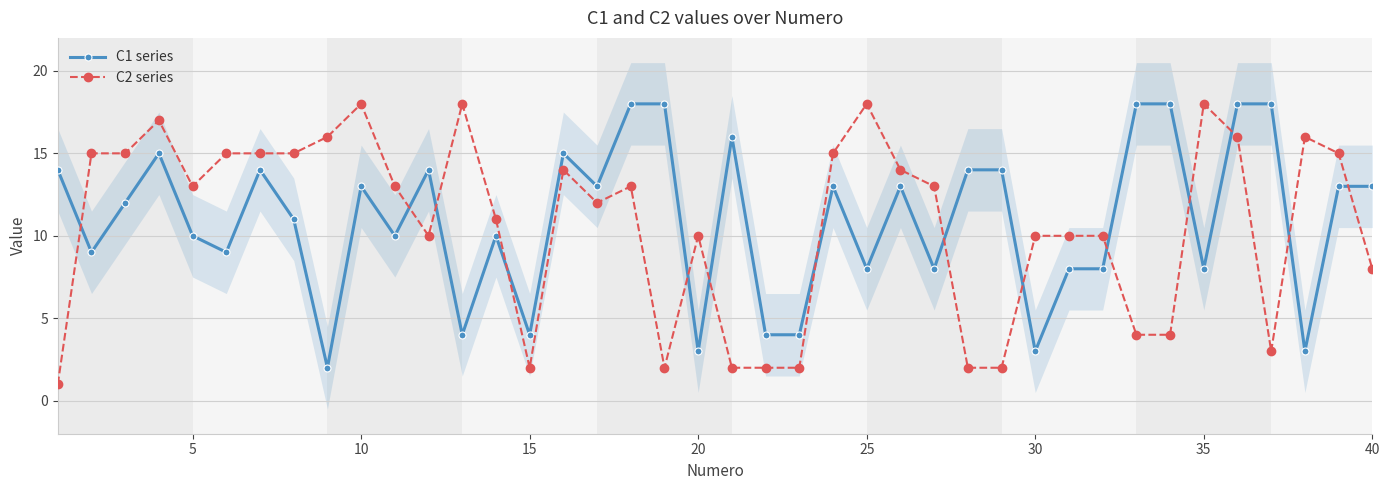

In C1 series, how many points are lower than both neighbors (excluding endpoints)?

13